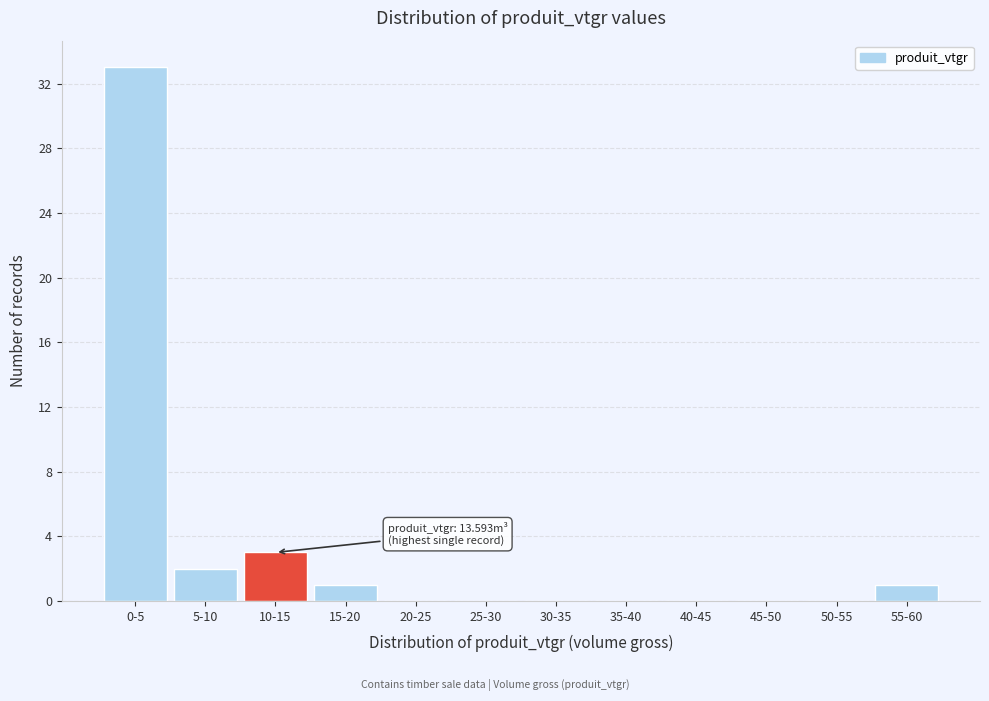

Reading right to left, what are all the values shown in this chart?

55-60=1	50-55=0	45-50=0	40-45=0	35-40=0	30-35=0	25-30=0	20-25=0	15-20=1	10-15=3	5-10=2	0-5=33